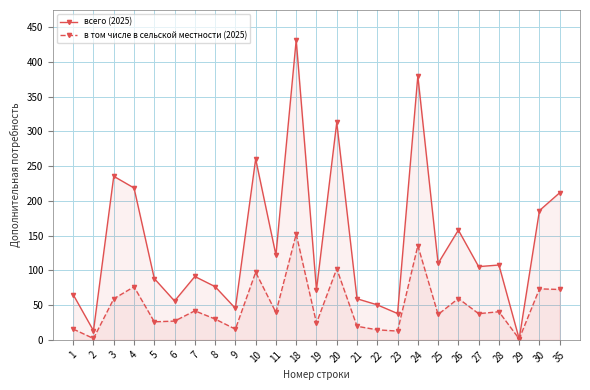

Where is the first local minimum for в том числе в сельской местности (2025)?

2